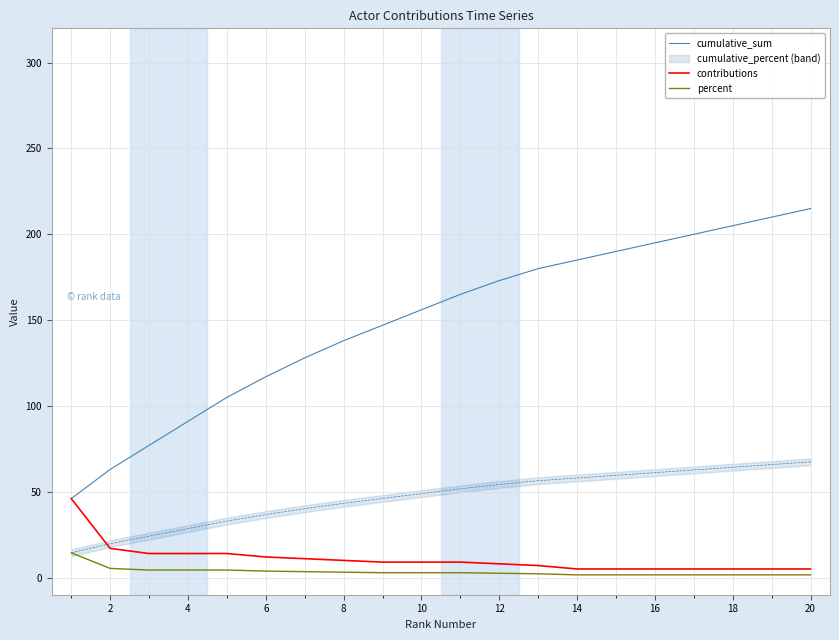

How many data points in contributions are less than 9?

9